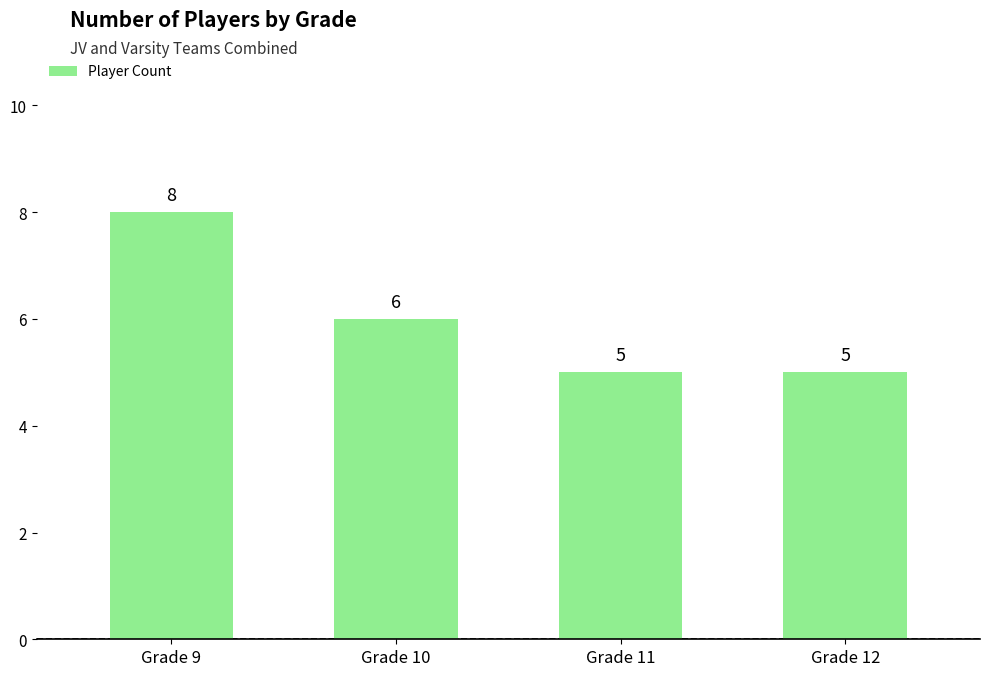

Between Grade 9 and Grade 10, which is larger?

Grade 9